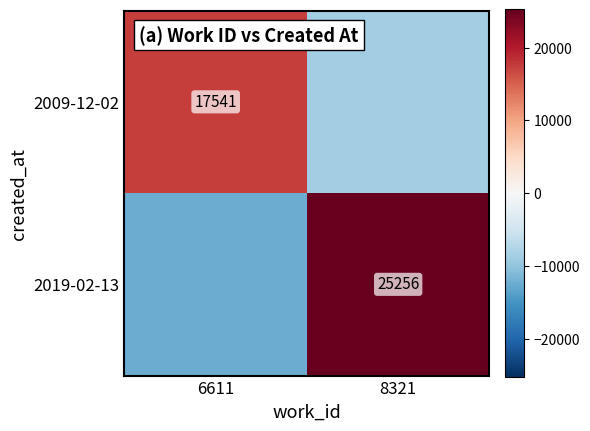

The 2009-12-02 series shows 17541.0 at 6611. True or false?

True